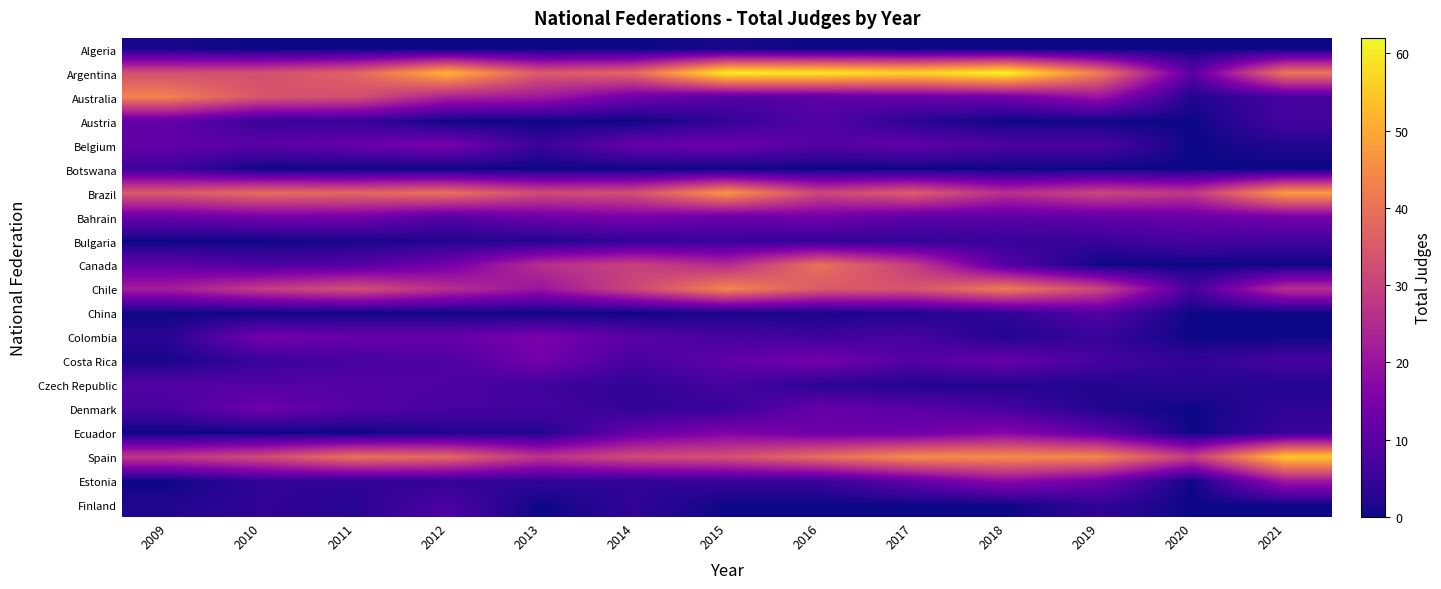

How many data points does each series have?

13